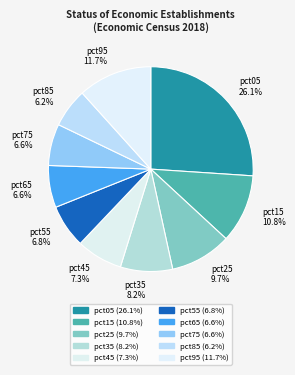

To the nearest percent, what portion does pct45 represent?

7%